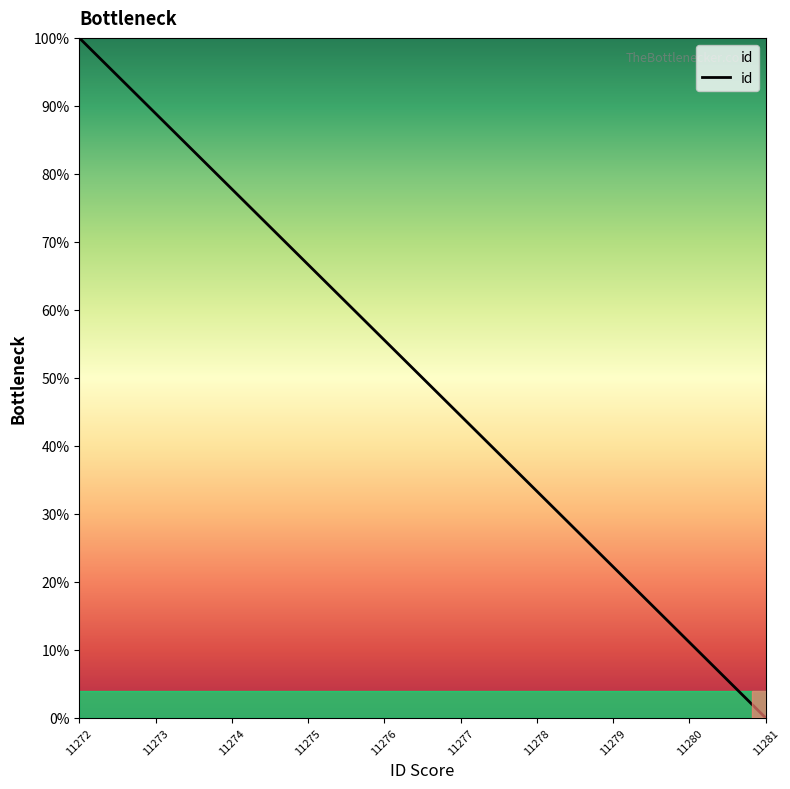

Count the number of data series in this chart.

1